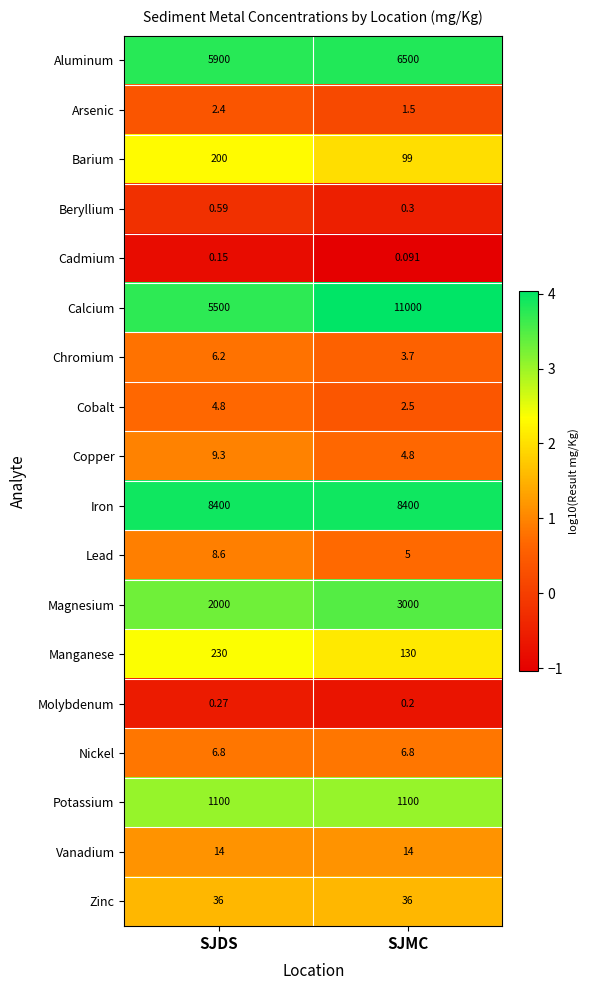

Which series has the widest spread of values?

Calcium